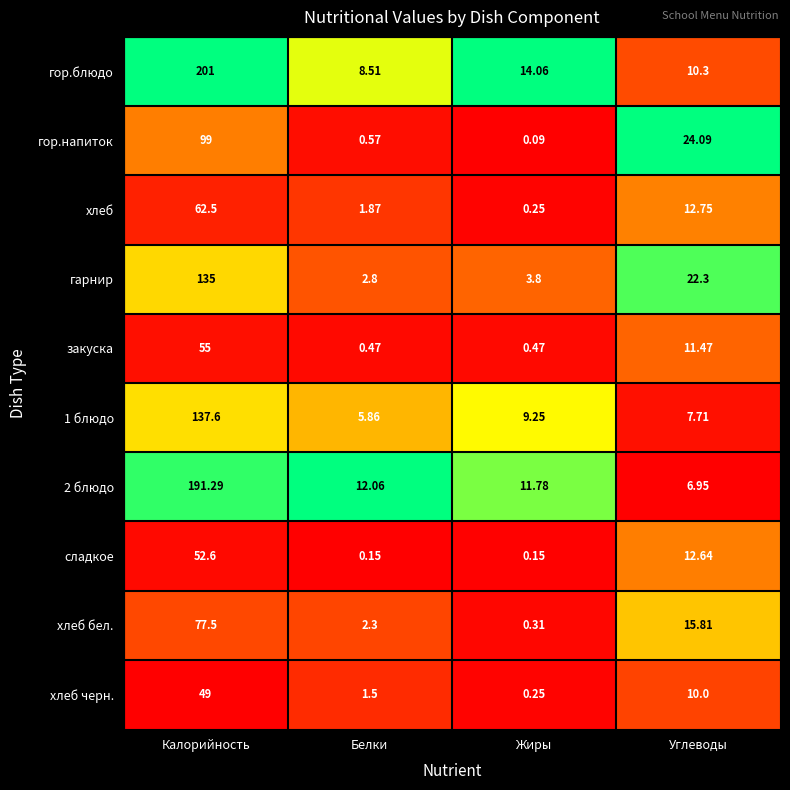

At which category does the chart reach its peak across all series?

Калорийность